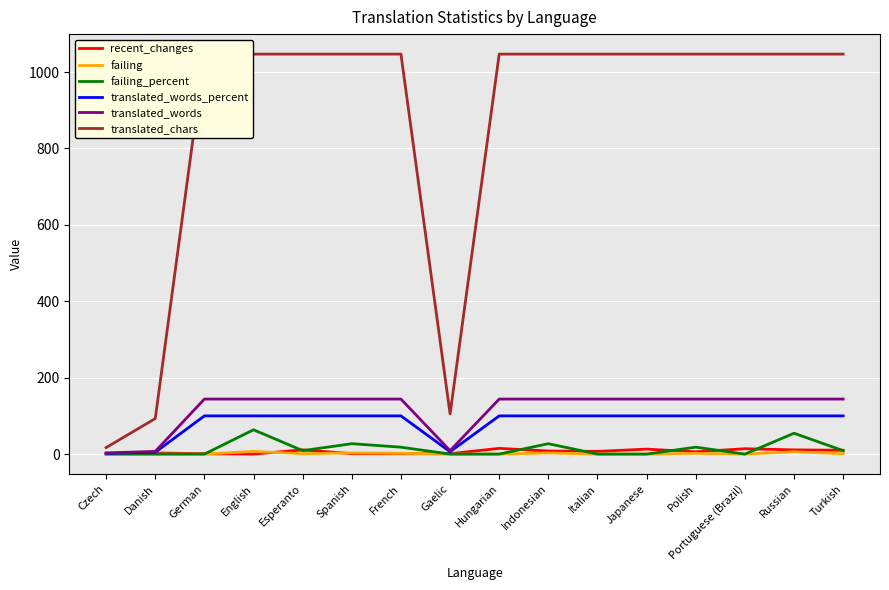

What is the difference between the recent_changes values at Russian and Polish?

5.0